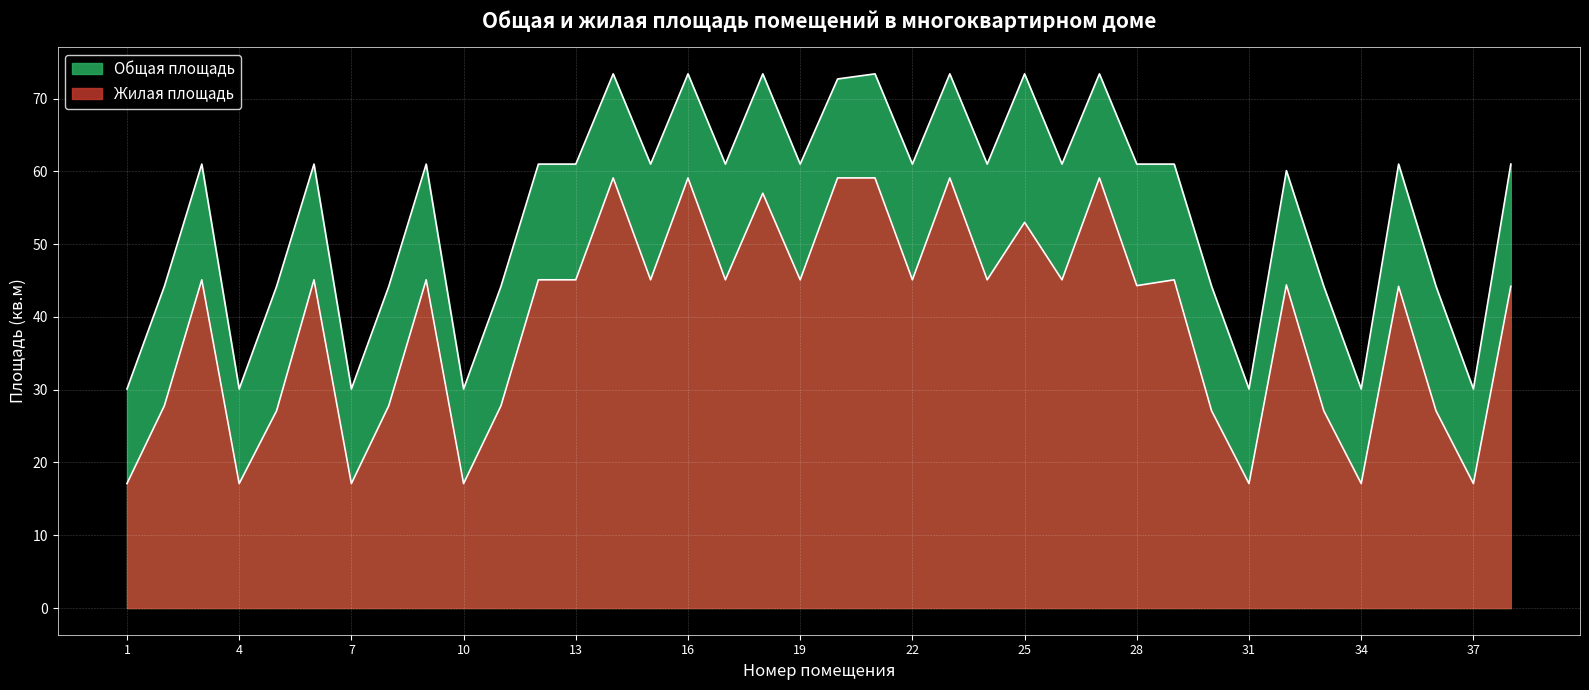

How many interior local valleys does the Жилая площадь series have?

13